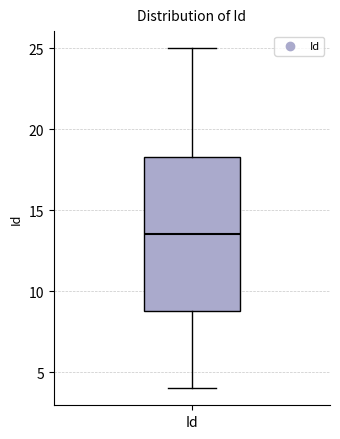

Read this box plot against the y-axis: the position of the median line, the range covered by the box, and the ends of both whiskers. The values are not printed on the chart, so give them approximately, as read against the axis.

median 13.5, box 9.0 to 18.5, whiskers 4.0 to 25.0